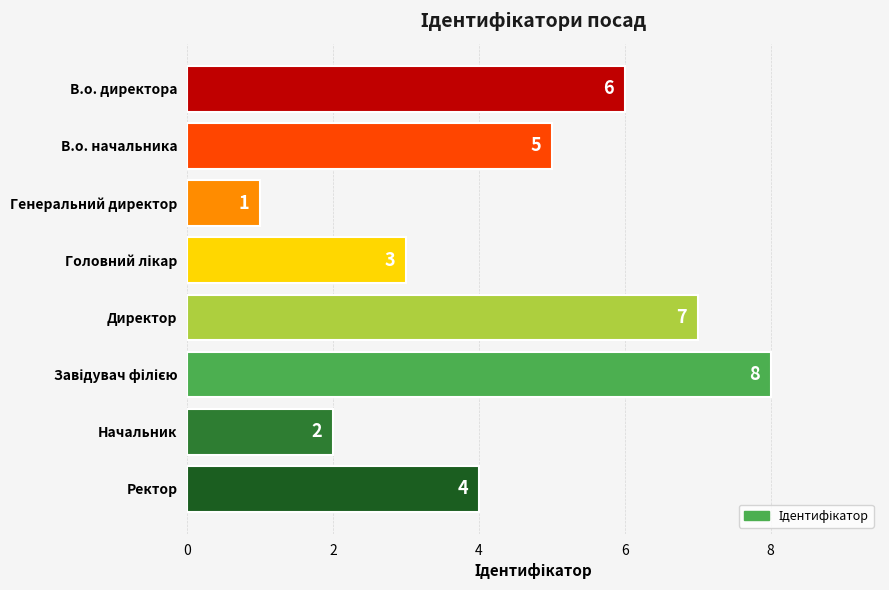

Does the chart contain stacked bars?

No